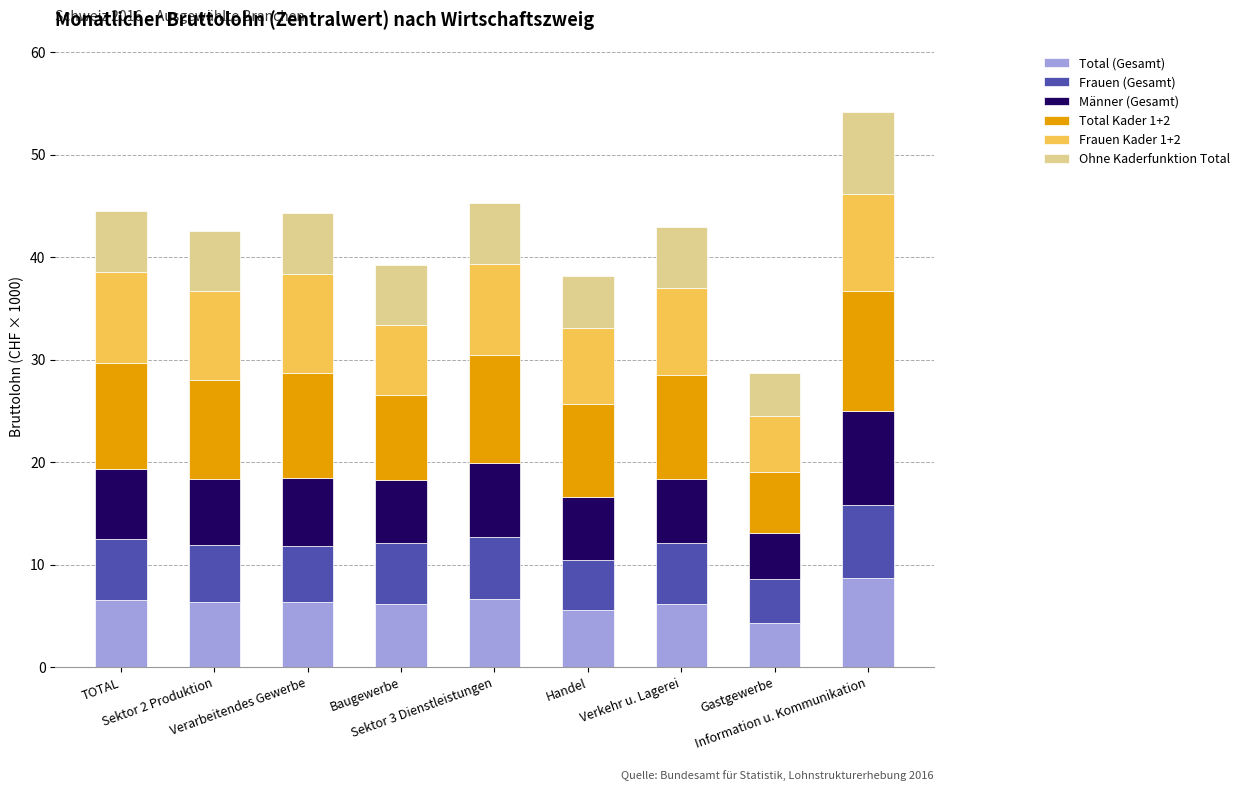

What is the difference between the second highest and minimum values in the Total (Gesamt) series?

2.3